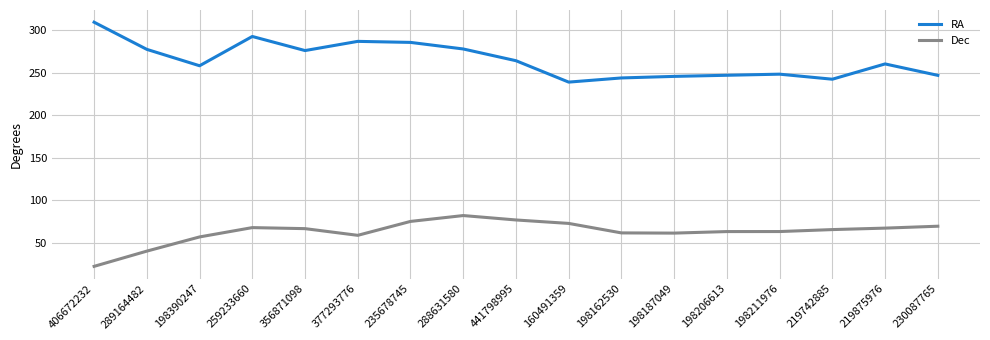

What position from the left is 160491359?

10